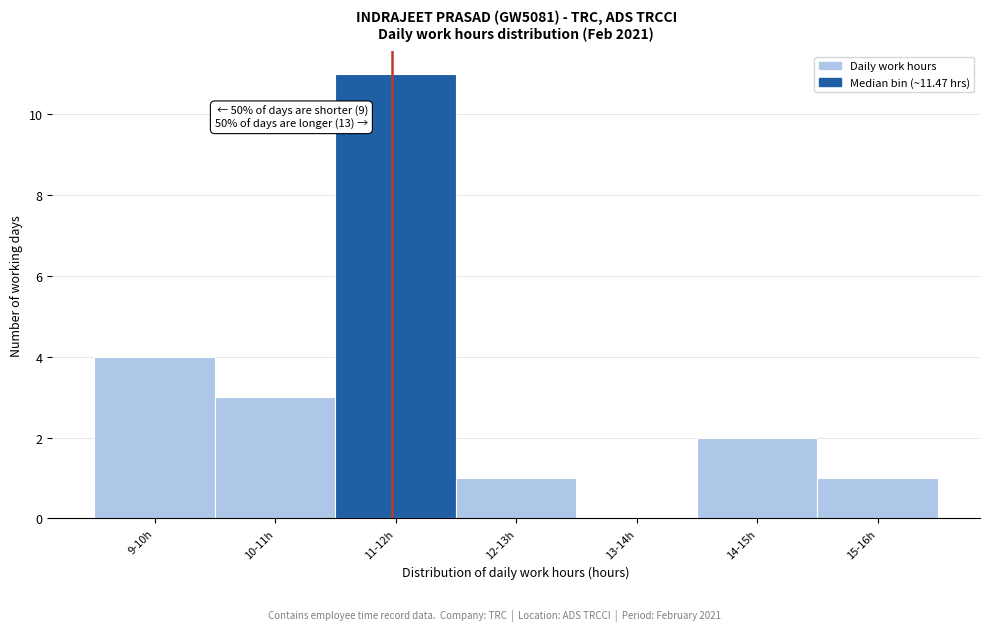

Reading left to right, transcribe all the data shown in this chart.

9-10h=4	10-11h=3	11-12h=11	12-13h=1	13-14h=0	14-15h=2	15-16h=1